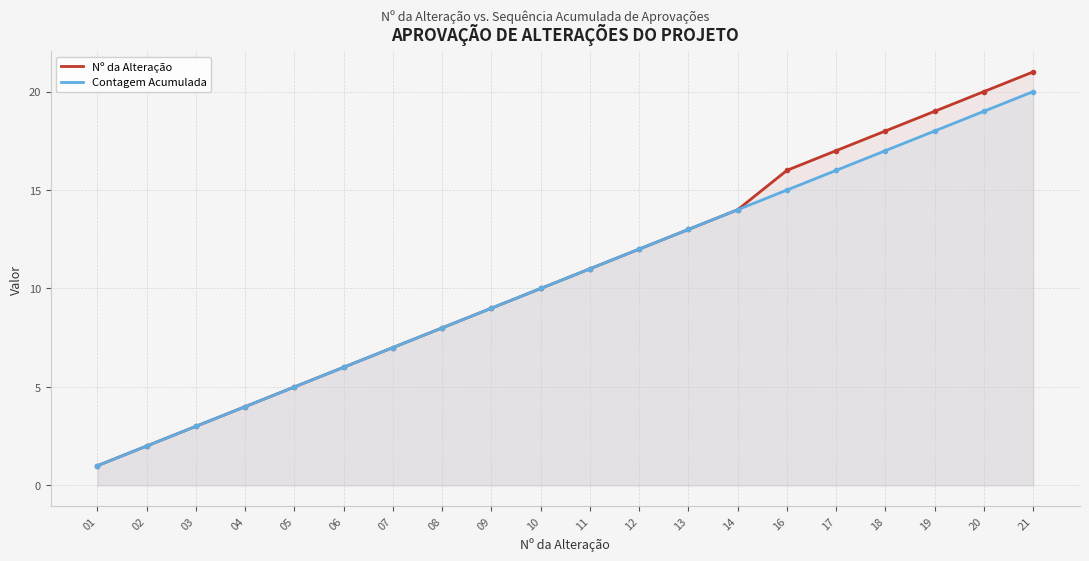

Rank the series by their maximum value, from lowest to highest.

Contagem Acumulada, Nº da Alteração